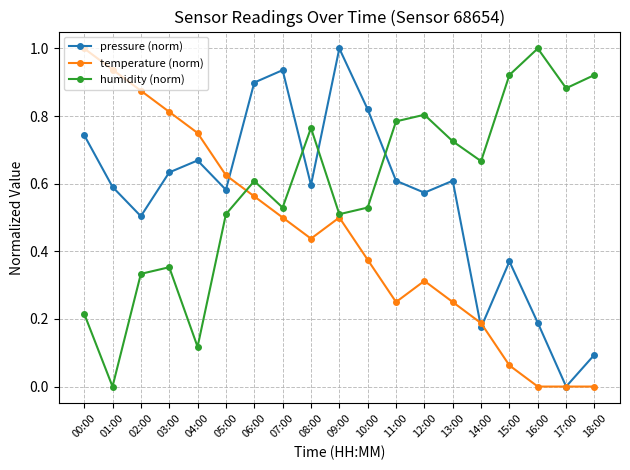

The value of humidity (norm) at 09:00 is 0.9. True or false?

False